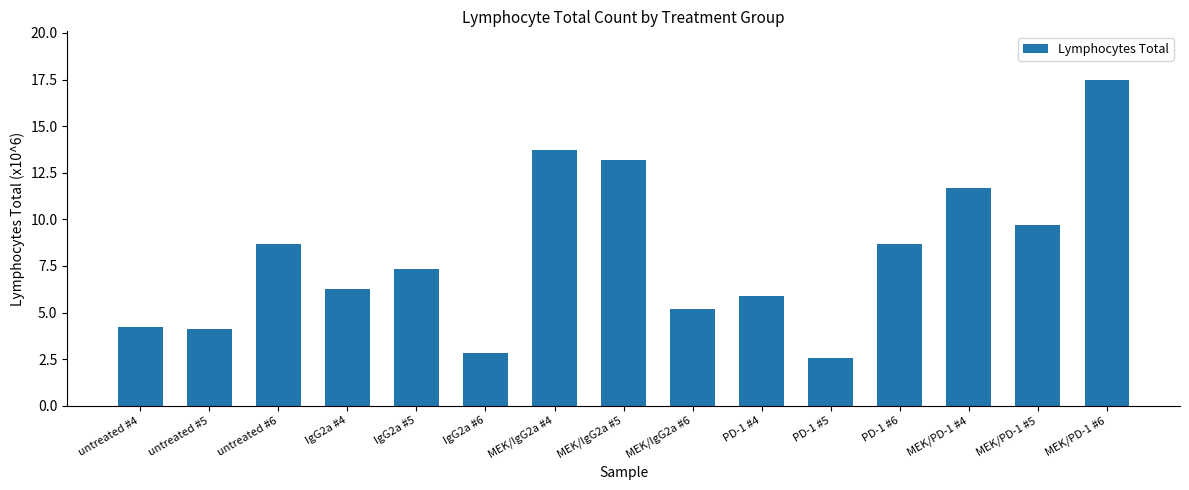

Between MEK/PD-1 #6 and MEK/IgG2a #4, which is larger?

MEK/PD-1 #6